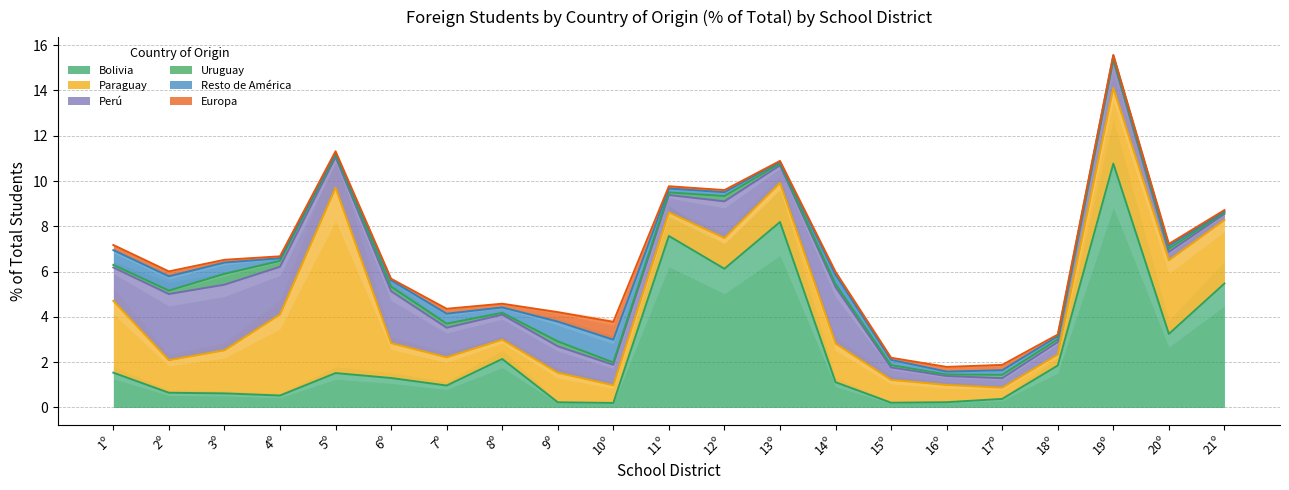

What value does the Europa series have at 8º?

0.2